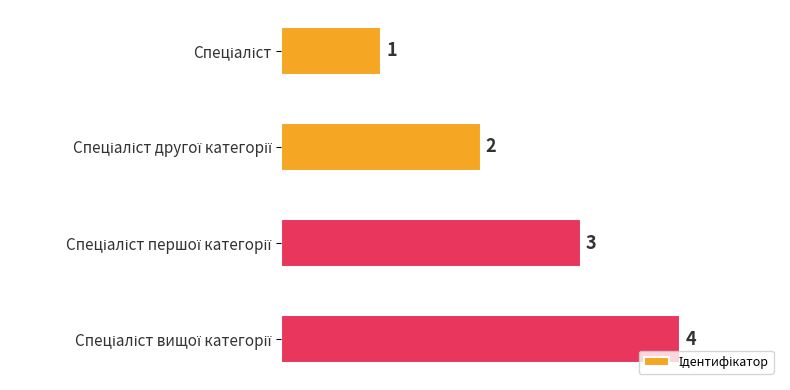

Are the bars horizontal?

Yes